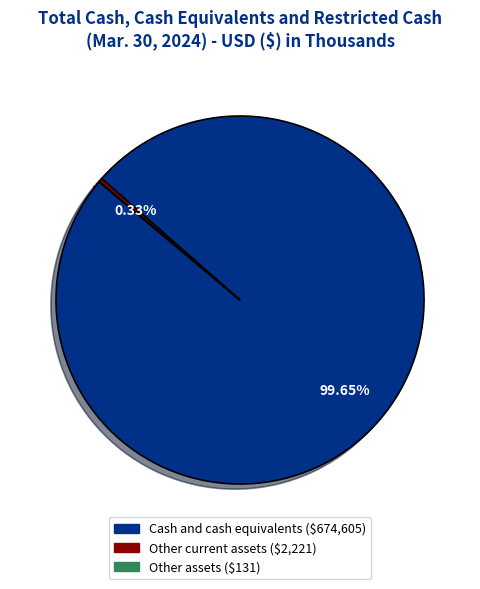

Is it true that Cash and cash equivalents is 100% of the pie?

True